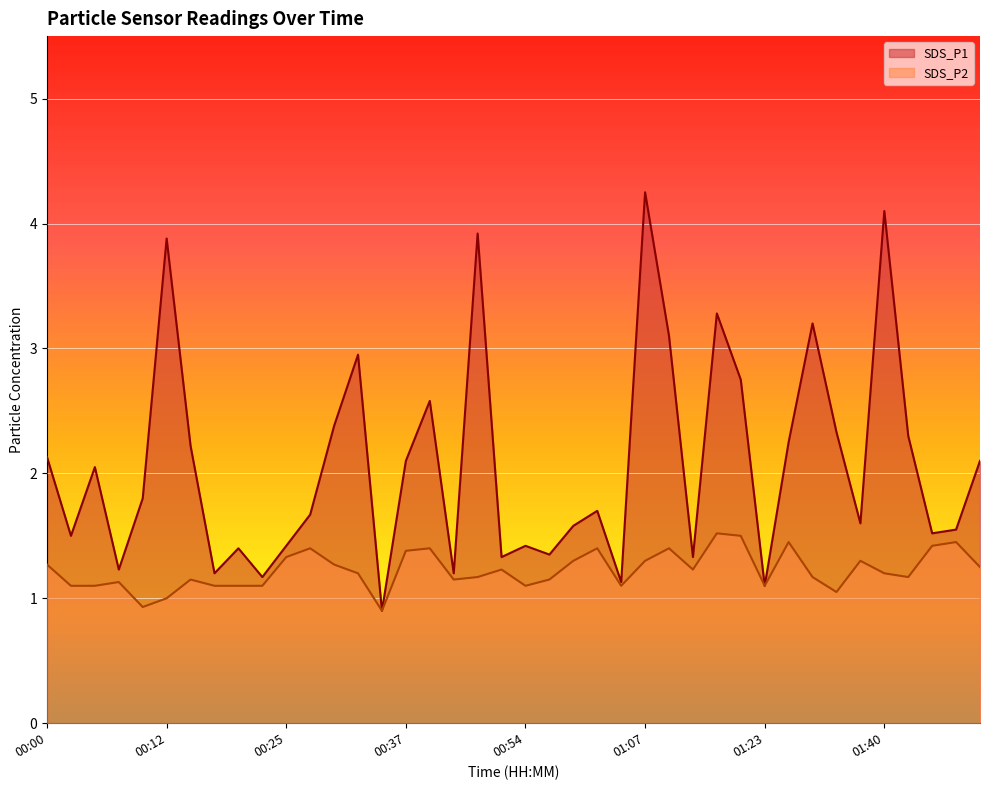

Which series has the widest spread of values?

SDS_P1